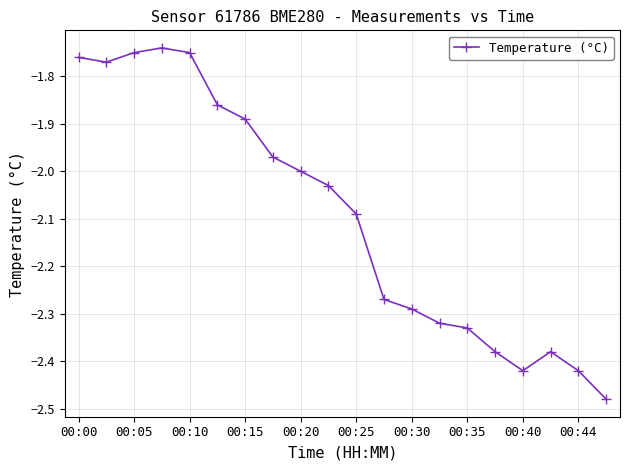

True or false: there are more than 0 points higher than both neighbors.

True